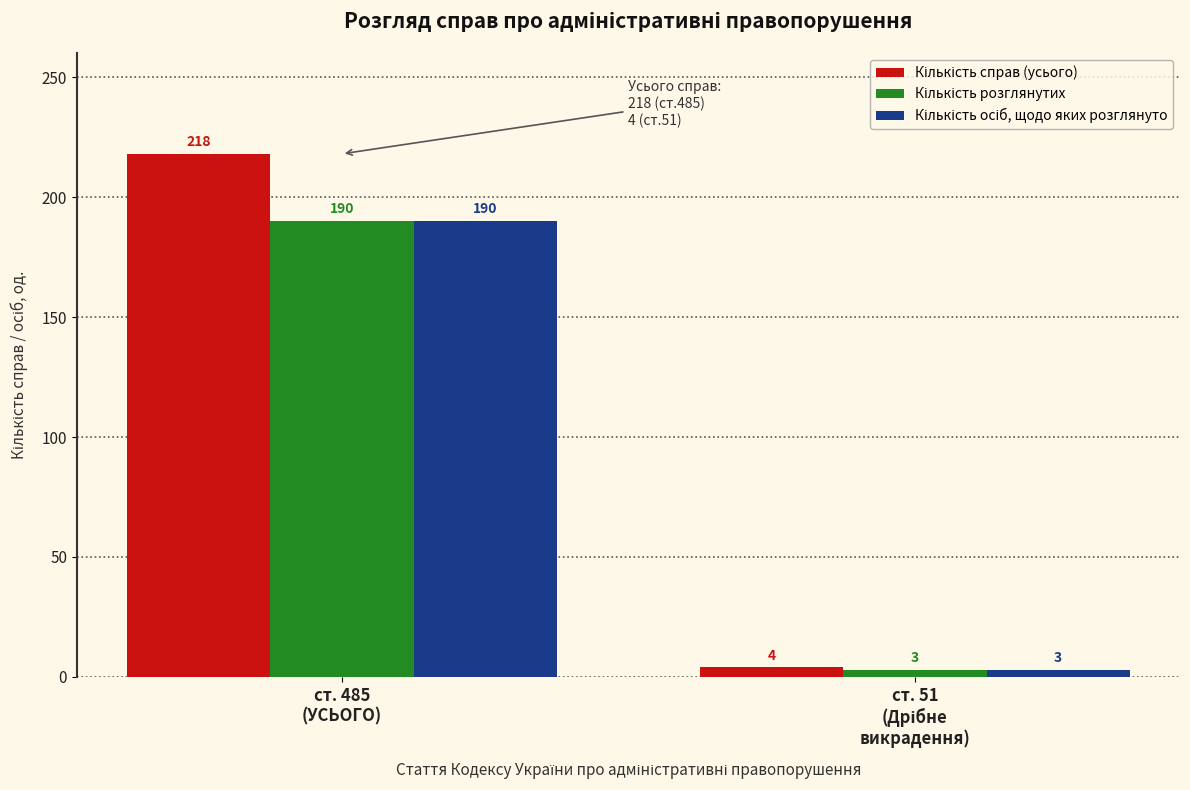

What is the maximum value shown in the chart?

218